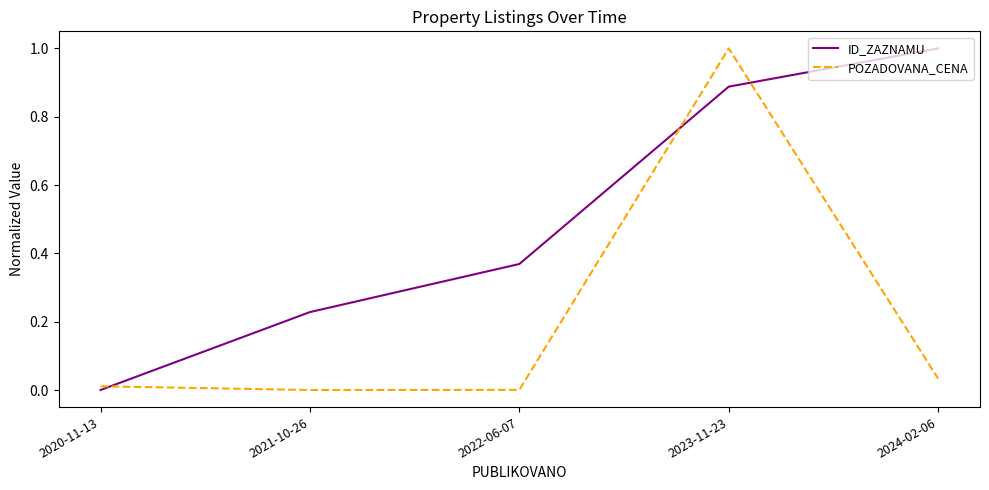

Which series has the largest total across all categories?

ID_ZAZNAMU